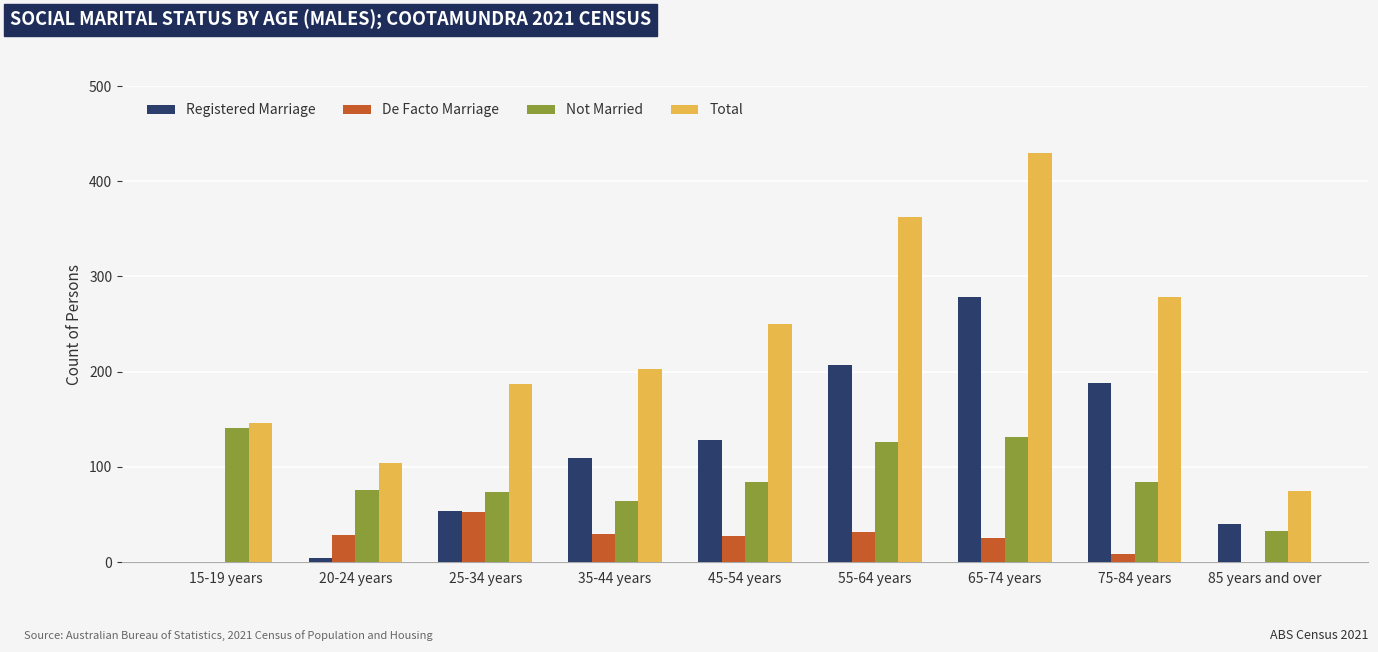

What is the sum of the De Facto Marriage values at 45-54 years and 20-24 years?

55